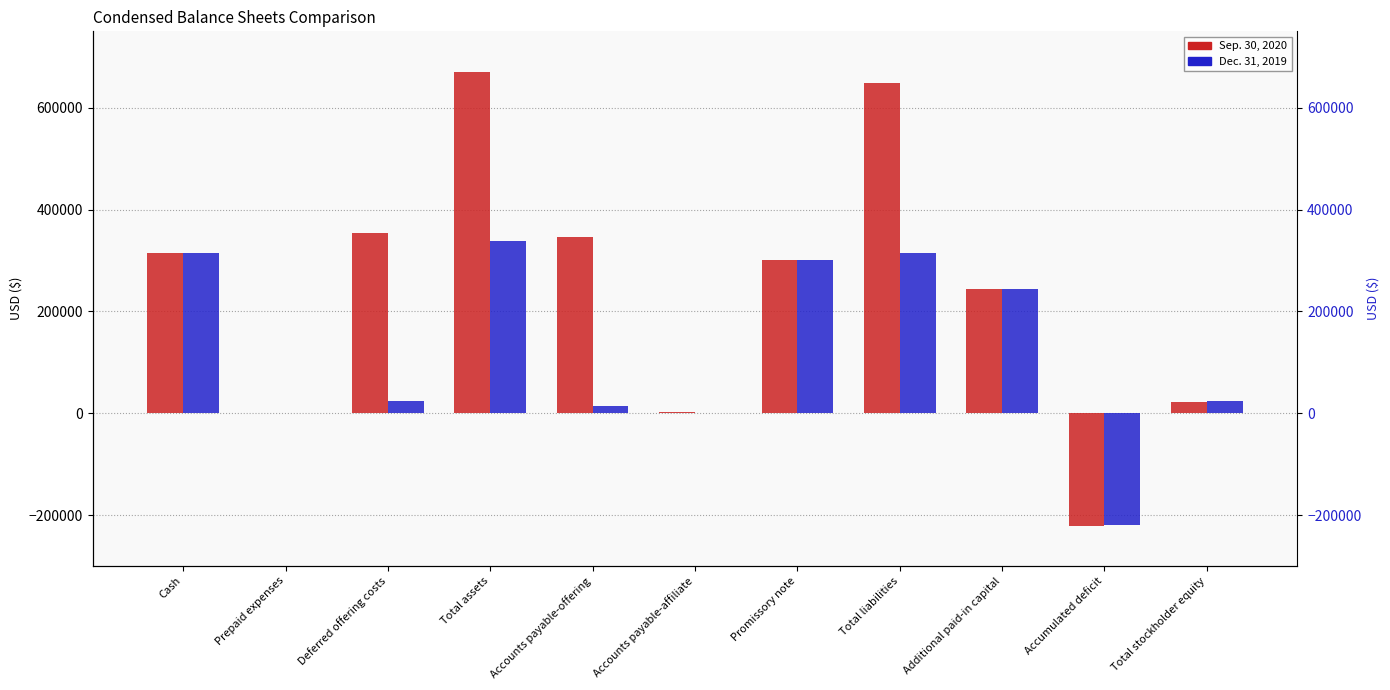

What is the difference between the maximum and minimum values in the Sep. 30, 2020 series?

892761